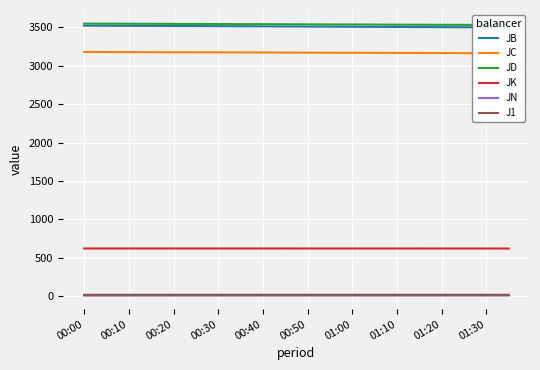

Which series has the largest range (max minus min)?

JB